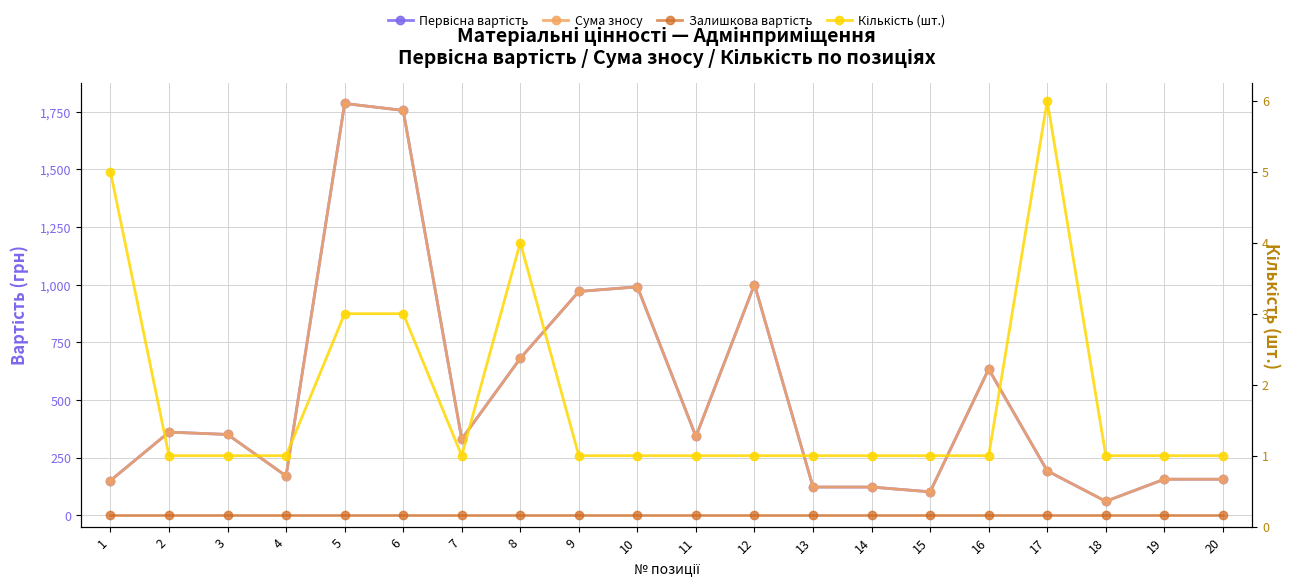

How many lines are shown in the chart?

4